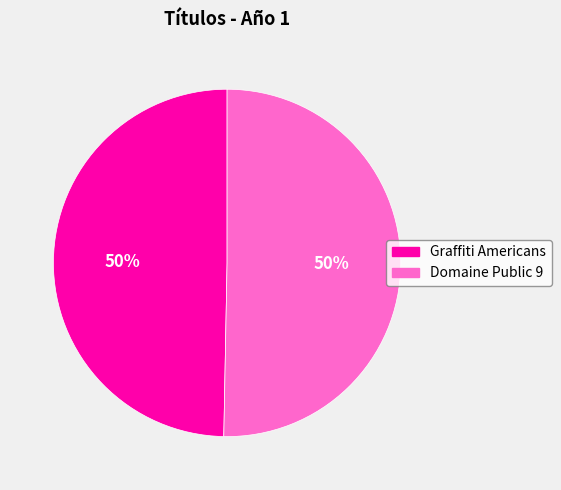

Approximately how many times larger is the value at Graffiti Americans compared to Domaine Public 9?

1.0